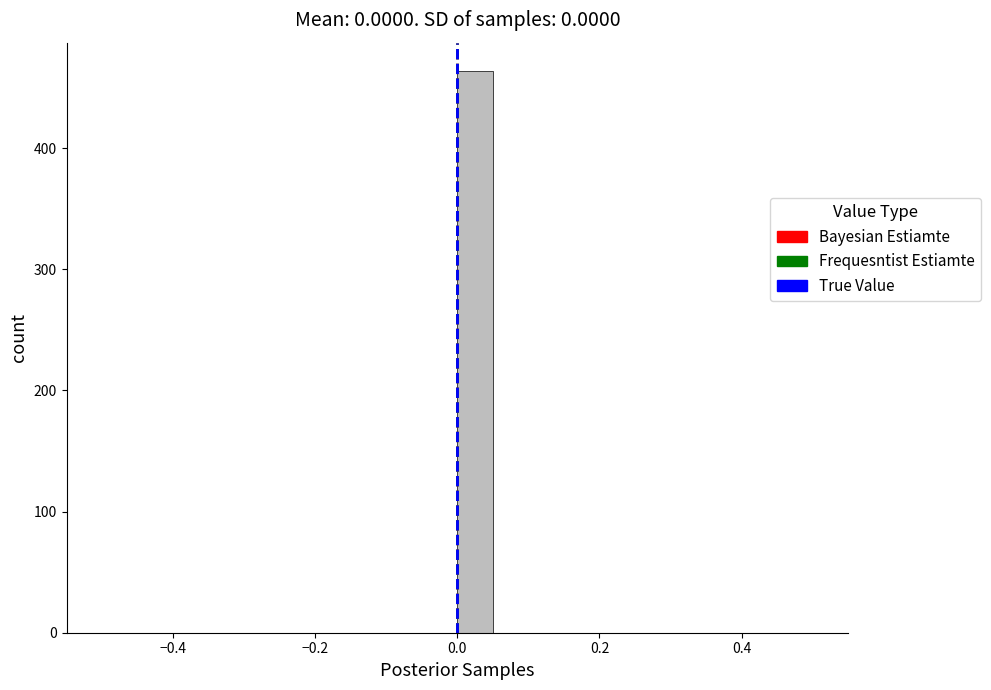

Around what value on the x-axis is the tallest bar? Give the approximate position of its centre, as read against the axis.

0.02